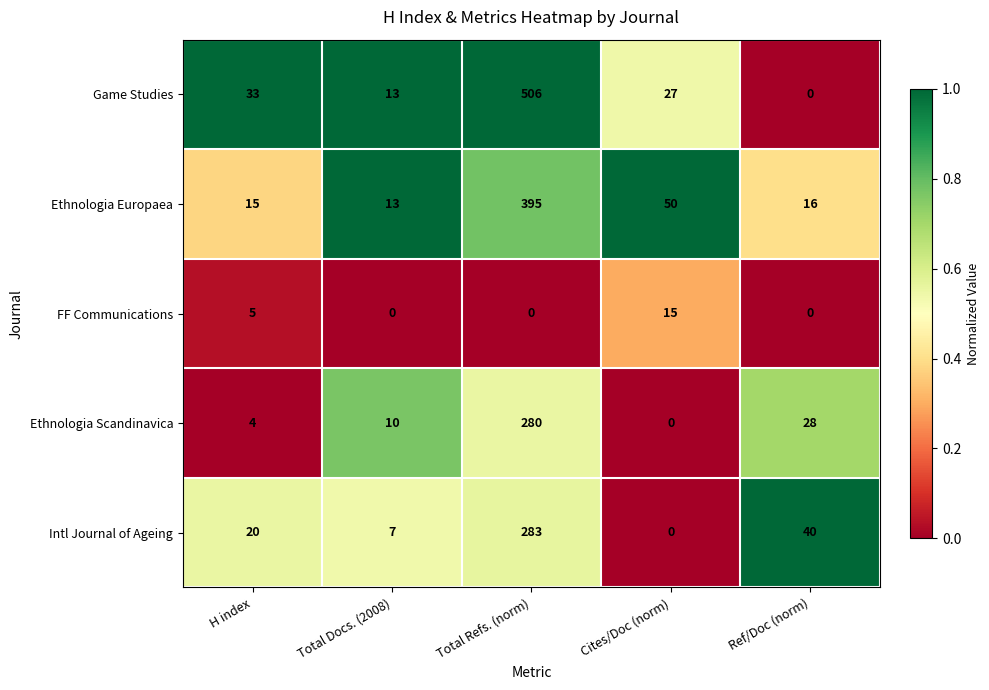

At which label is Intl Journal of Ageing closest to 141?

Ref/Doc (norm)